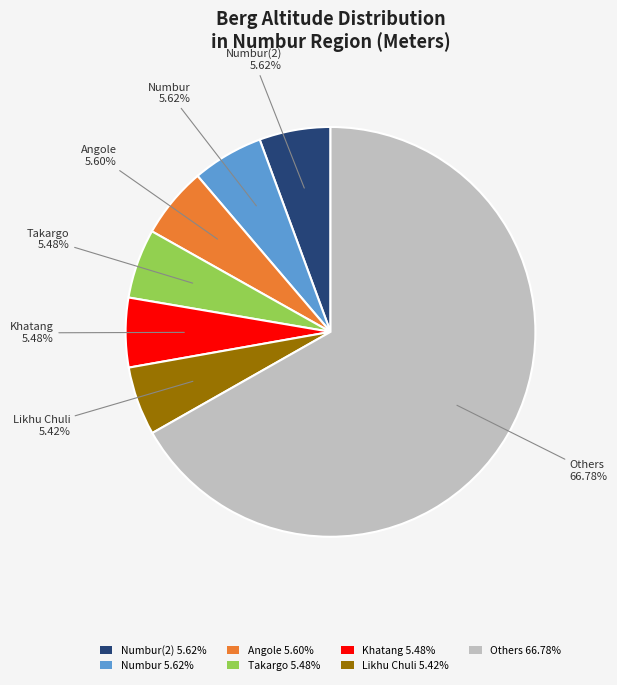

Which has a higher value, Angole 5.60% or Others 66.78%?

Others 66.78%